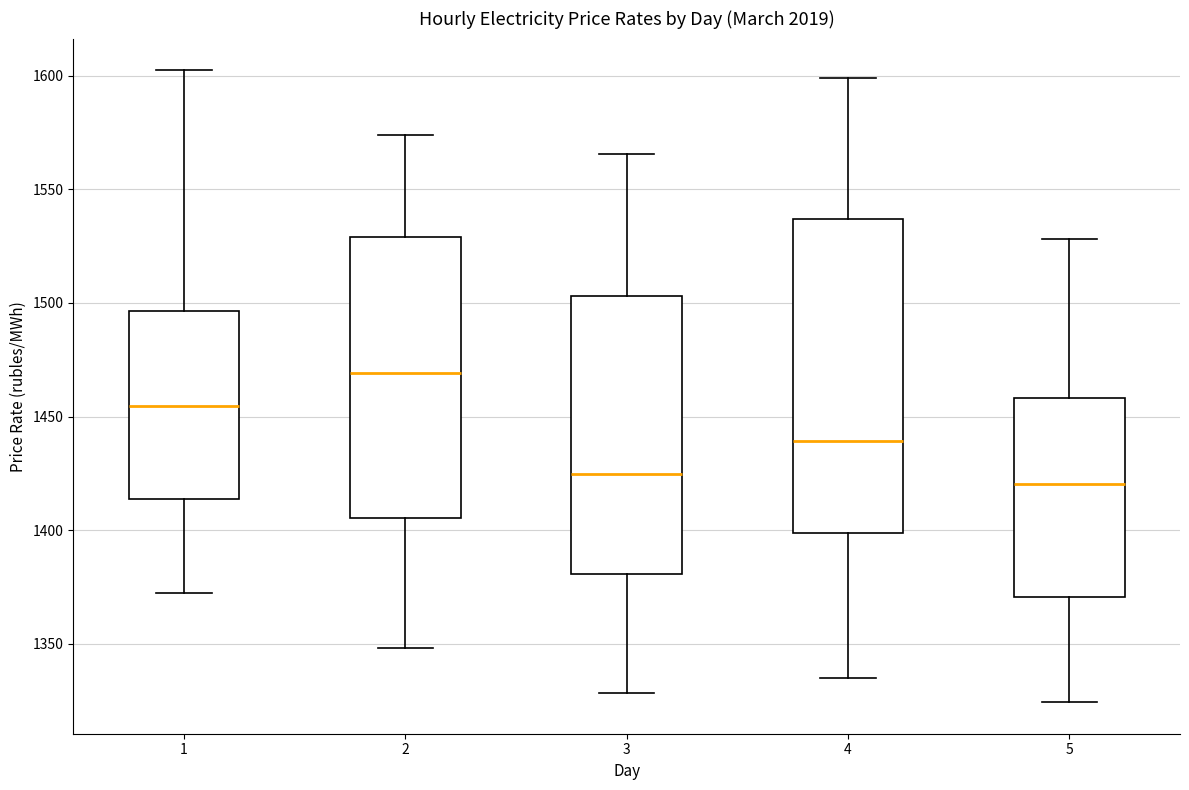

Reading left to right, read every box against the y-axis: the position of its median line, the range the box covers, and the ends of its whiskers. The values are not printed on the chart, so give them approximately, as read against the axis.

1: median 1455, box 1415 to 1495, whiskers 1370 to 1600
2: median 1470, box 1405 to 1530, whiskers 1350 to 1575
3: median 1425, box 1380 to 1505, whiskers 1330 to 1565
4: median 1440, box 1400 to 1535, whiskers 1335 to 1600
5: median 1420, box 1370 to 1460, whiskers 1325 to 1530